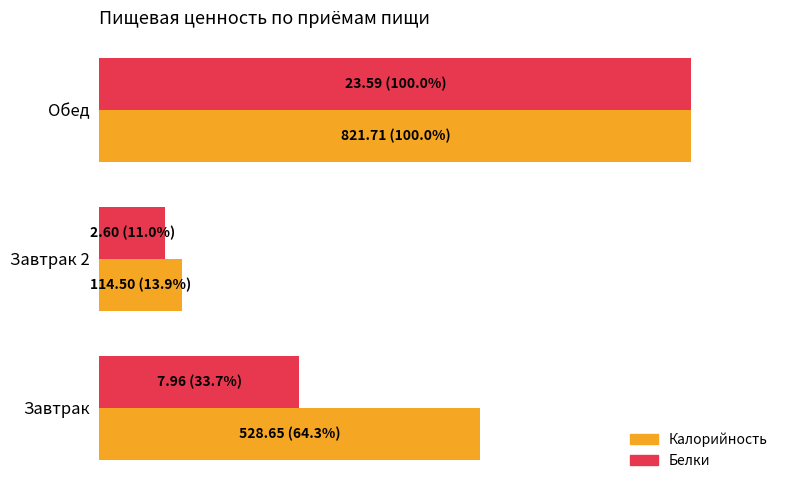

What are all the series names shown in the legend?

Калорийность, Белки